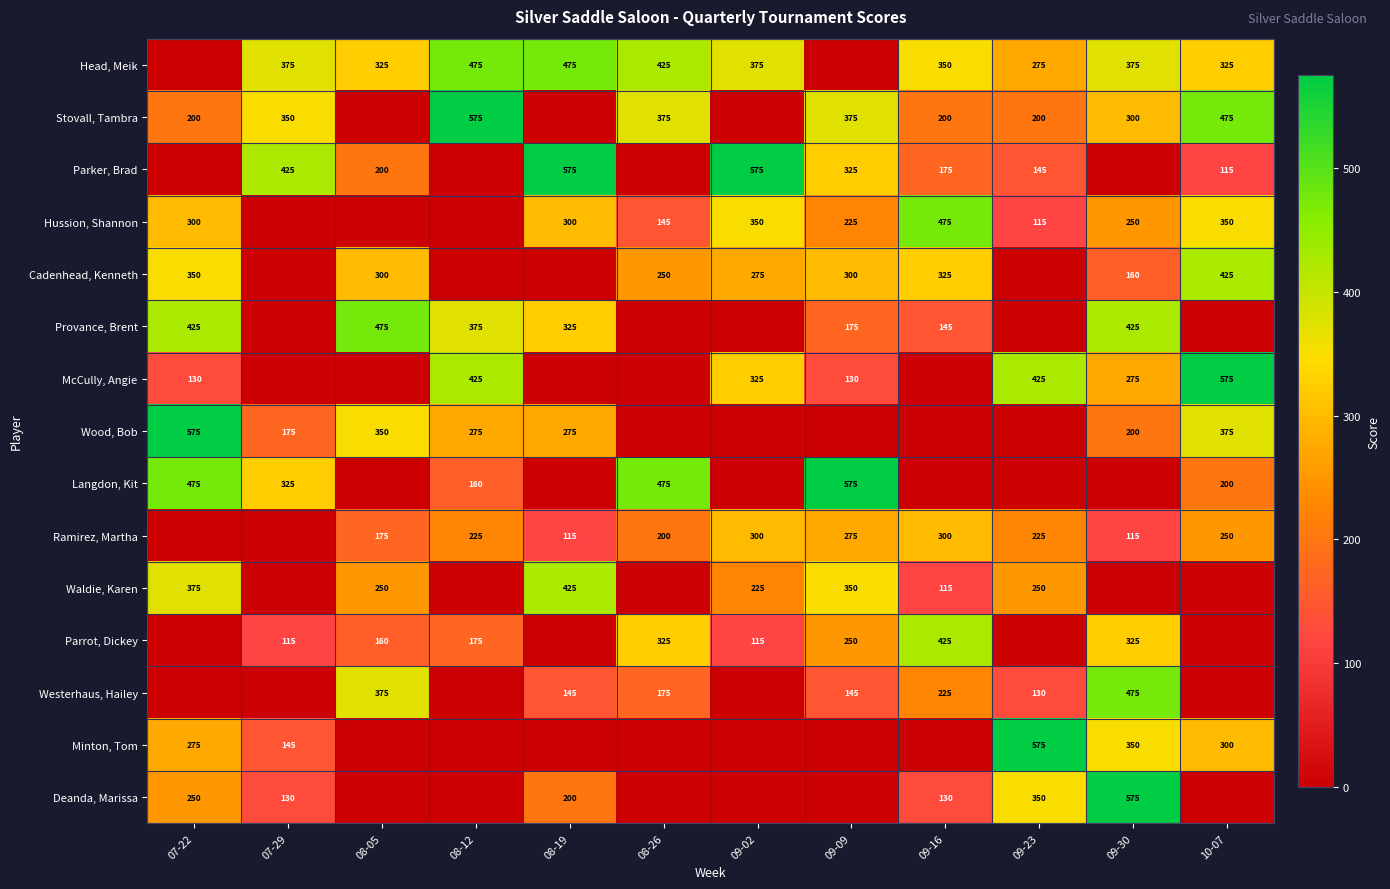

The value of Provance, Brent at 09-30 is 134. True or false?

False